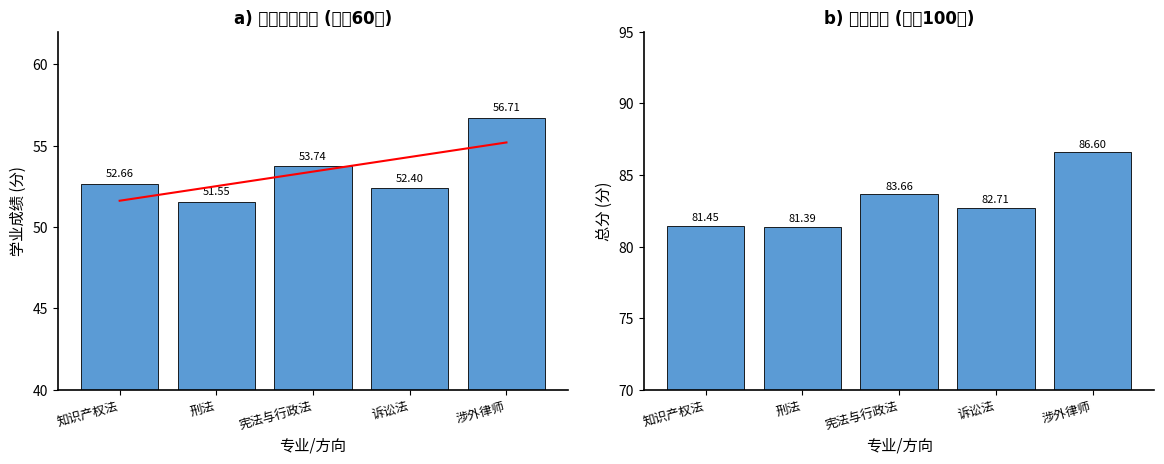

What is the difference between the 平均学业成绩 values at 知识产权法 and 宪法与行政法?

1.1